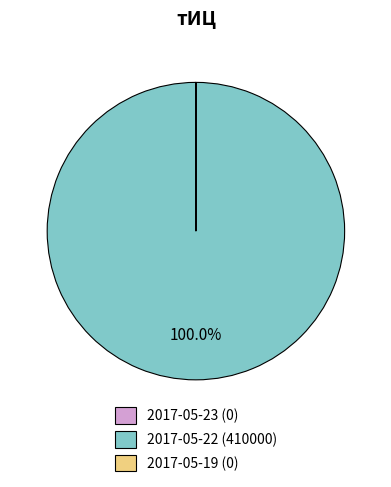

Is there a majority slice in this chart?

Yes